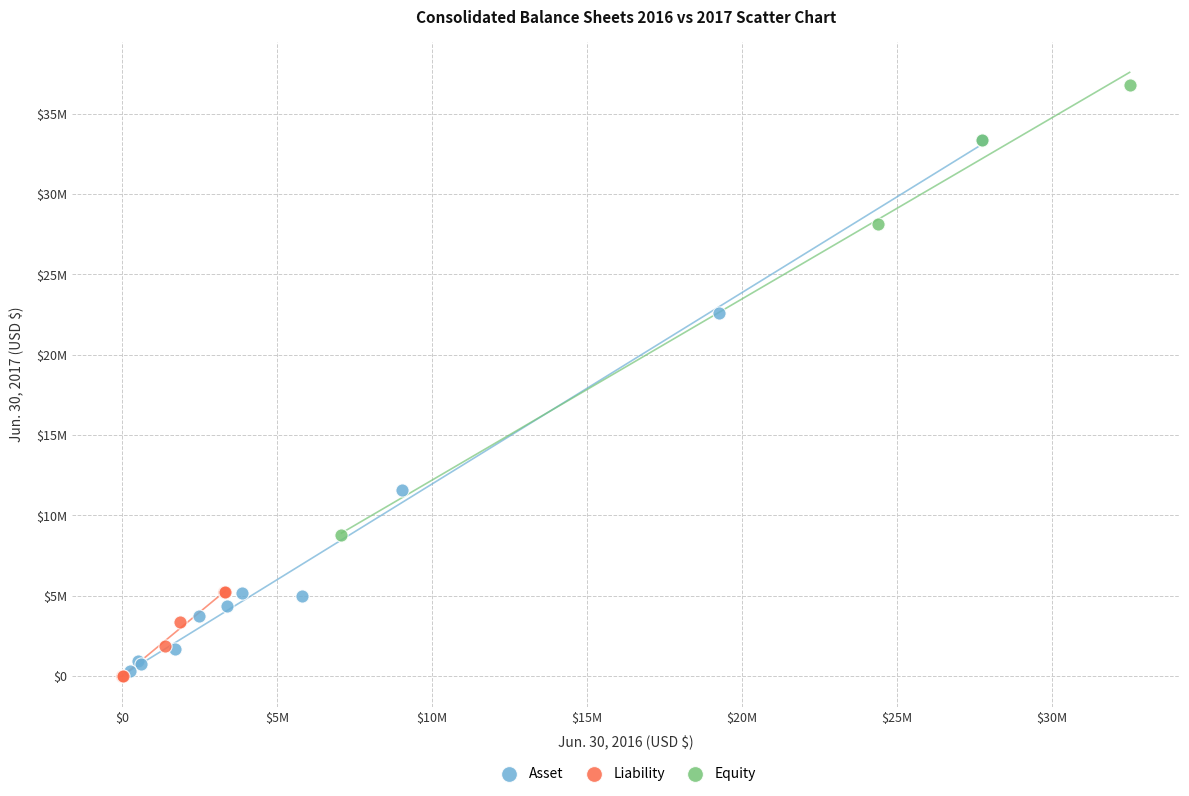

What are all the series names shown in the legend?

Asset, Liability, Equity